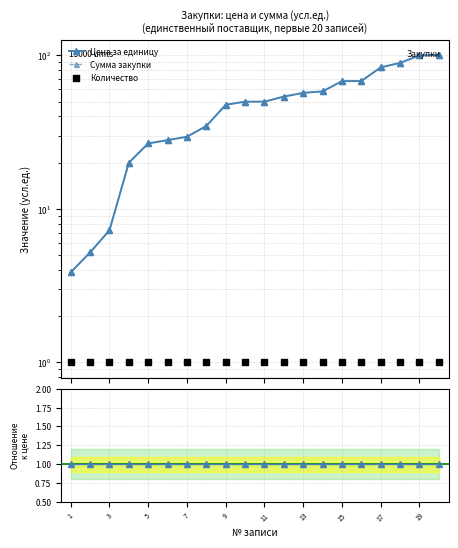

At which category is the sum across all series the highest?

19